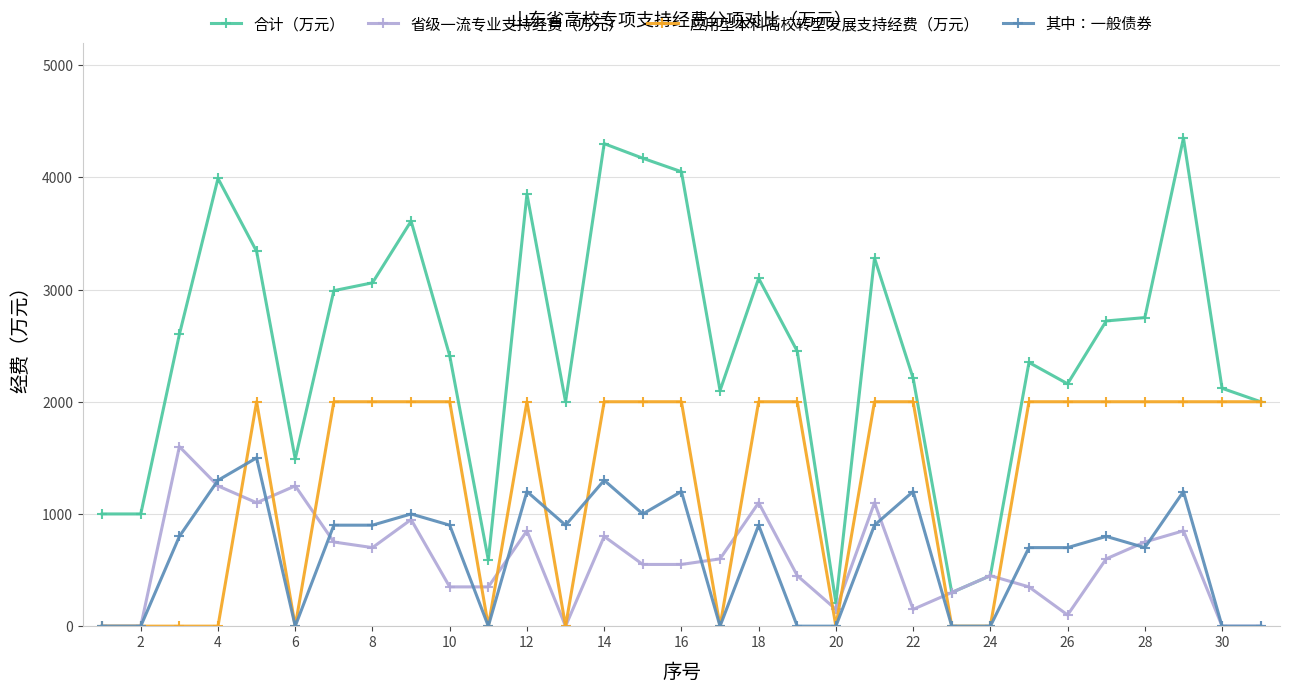

What is the difference between the maximum and second lowest values in the 其中：一般债券 series?

1500